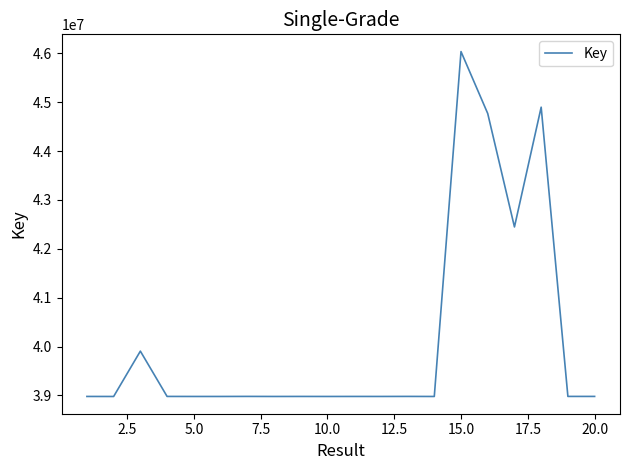

How many series are shown in this chart?

1